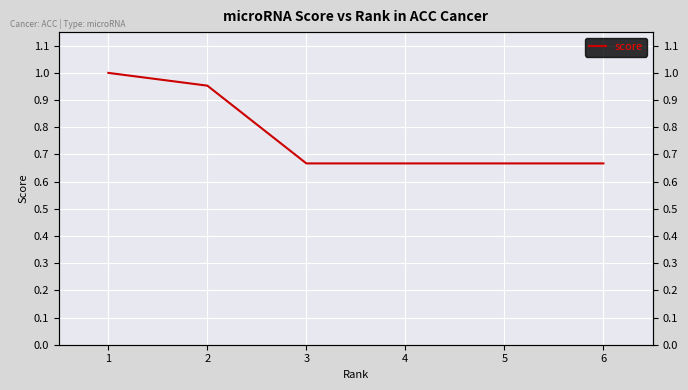

The chart shows a value of 1.1 at 3. True or false?

False